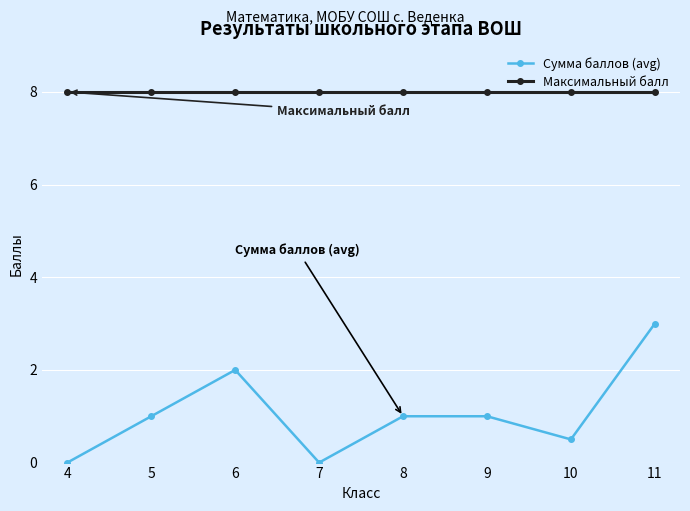

What is the highest value of the Сумма баллов (avg) series?

3.0